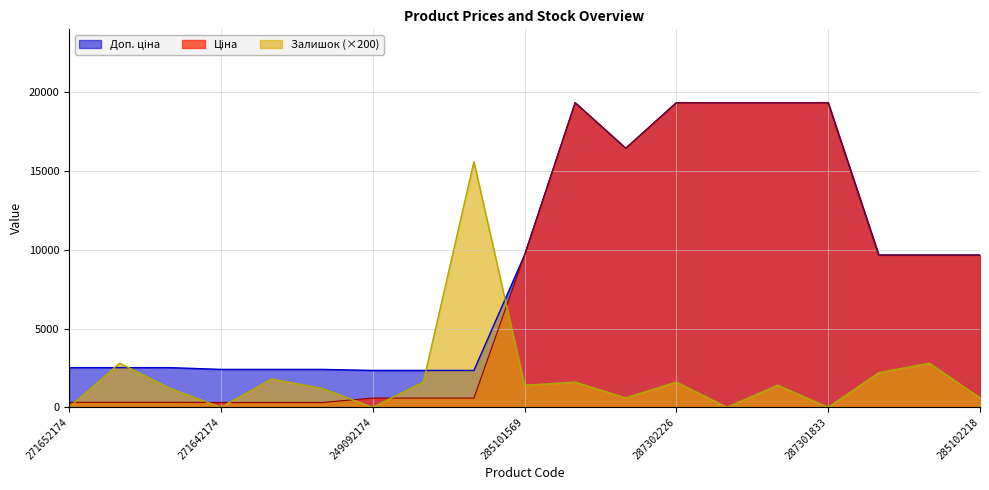

Rank the categories by Залишок value from highest to lowest.

249092172, 271652173, 285102219, 285102221, 271642173, 249092173, 287302223, 287302226, 285101569, 287302224, 271652172, 271642172, 287292222, 285102218, 271652174, 271642174, 249092174, 287302225, 287301833